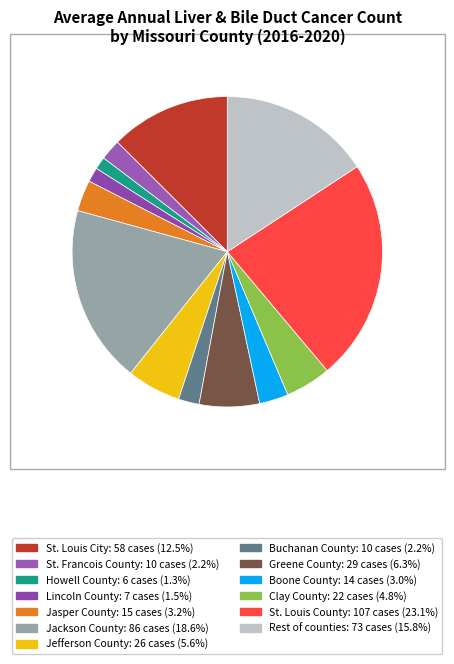

Does any single category account for the majority?

No